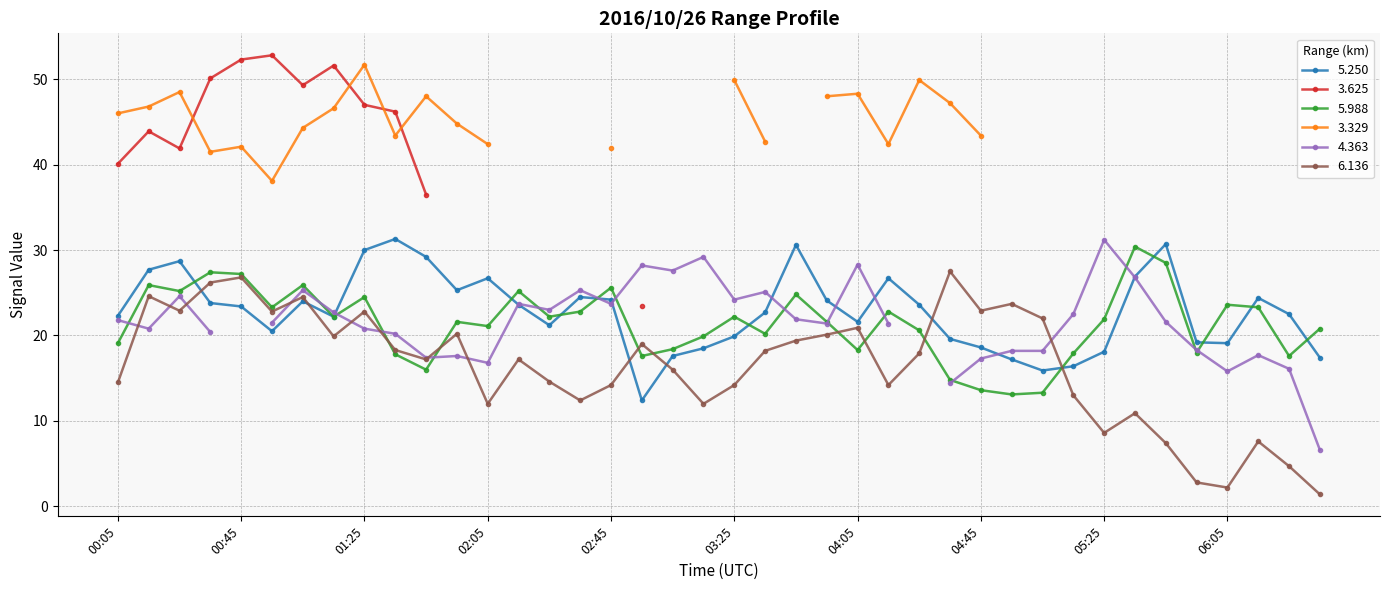

What is the difference between the 5.250 values at 01:55 and 03:25?

5.4